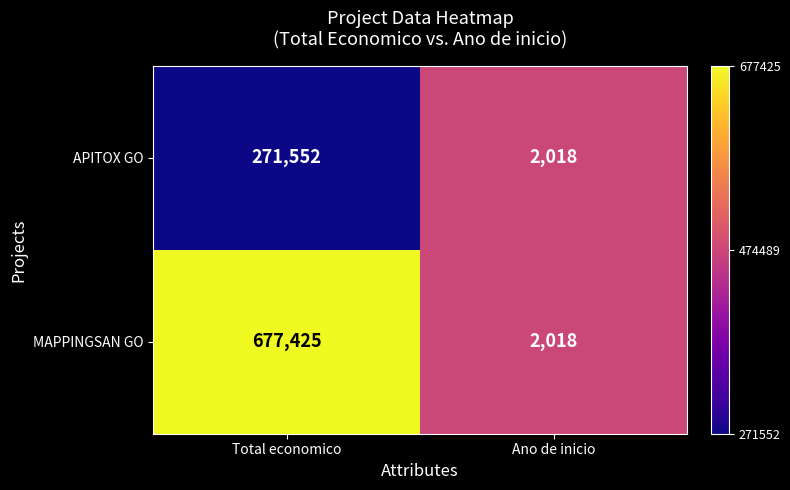

Read the APITOX GO value at Ano de inicio, to the nearest 100.

2000